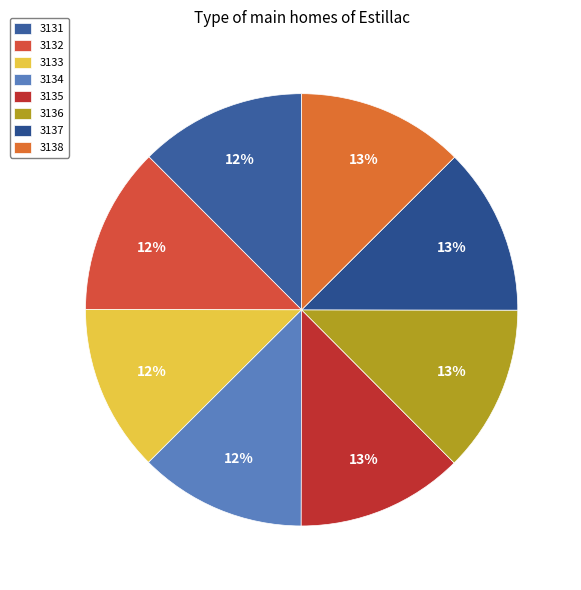

Is there a majority slice in this chart?

No